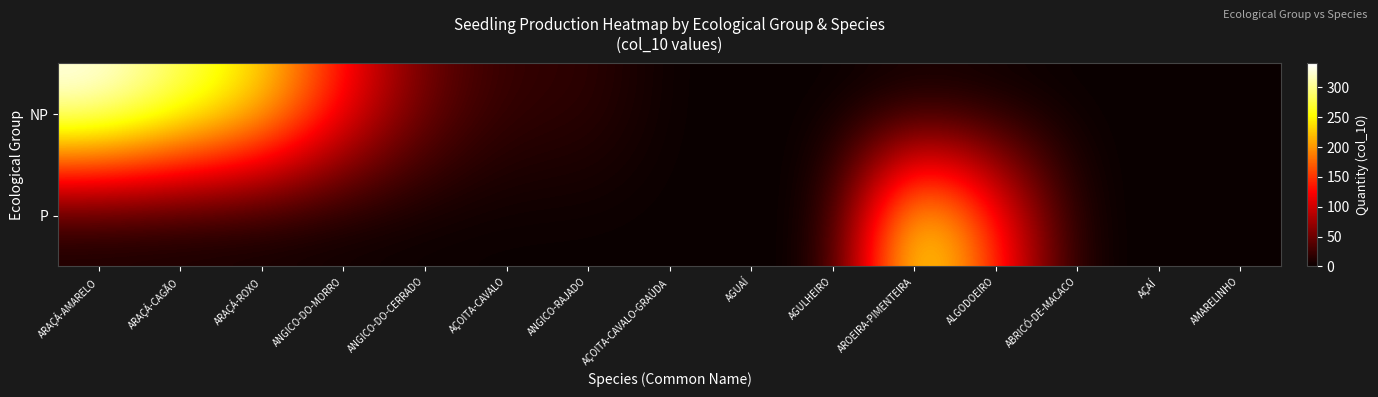

Rank the series at ARAÇÁ-ROXO from lowest to highest value.

P, NP